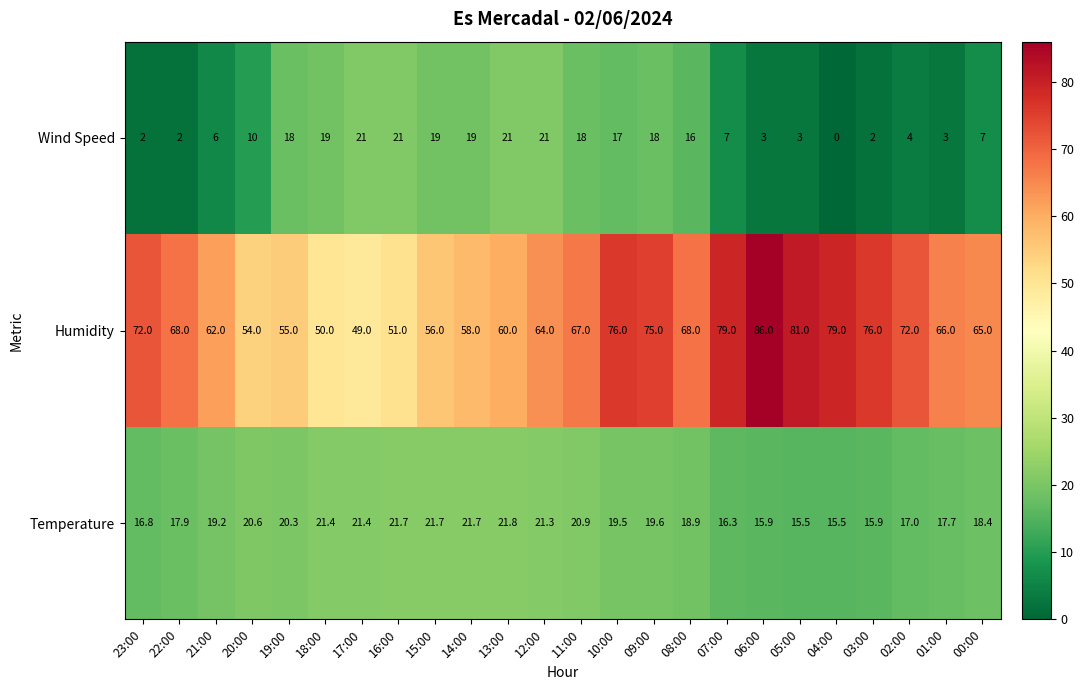

What is the difference between the second highest and minimum values in the Wind Speed series?

21.0